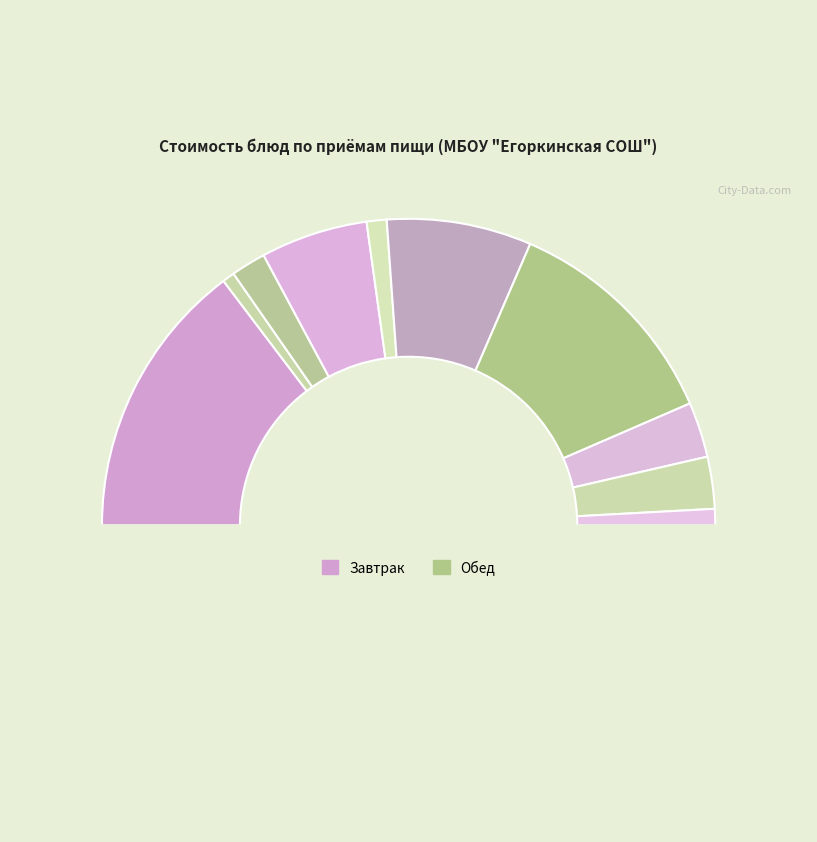

Which slice is the largest?

запеканка творожная с повид